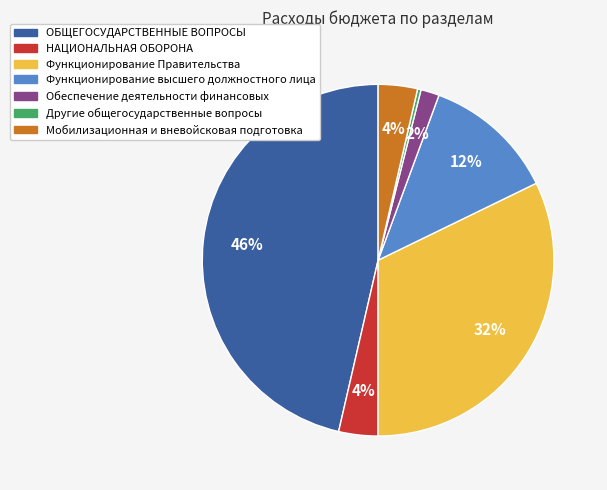

The ОБЩЕГОСУДАРСТВЕННЫЕ ВОПРОСЫ slice represents 39% of the pie. True or false?

False